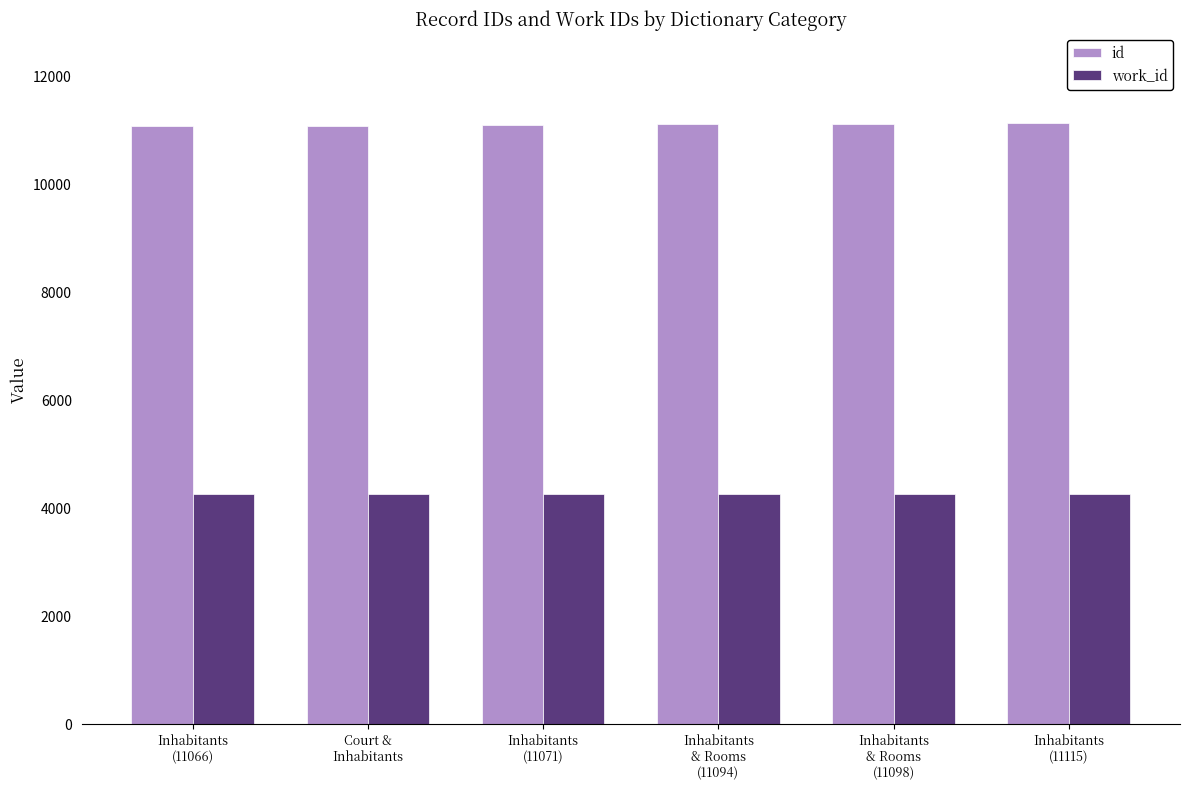

What are all the series names shown in the legend?

id, work_id